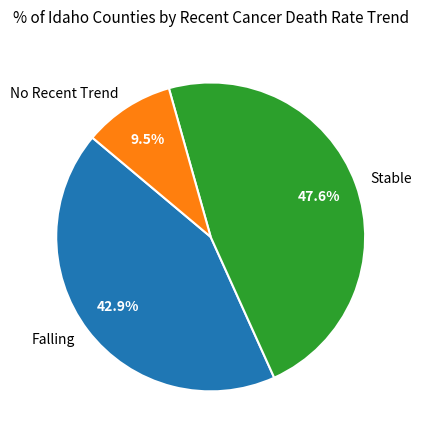

Is there any slice that represents more than half of the pie?

No